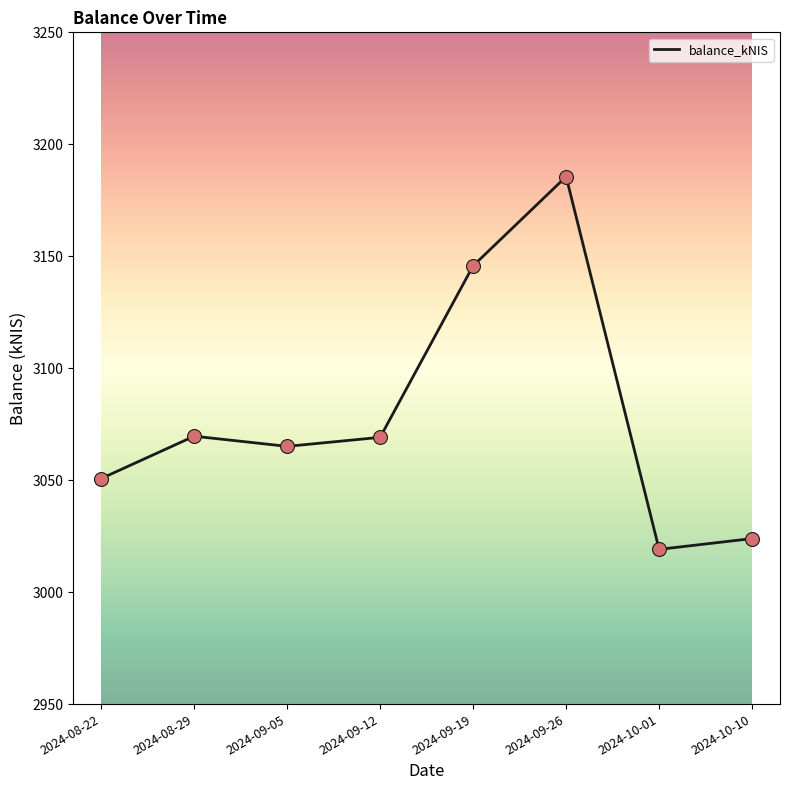

What is the change in value from 2024-09-19 to 2024-10-10?

-121.8